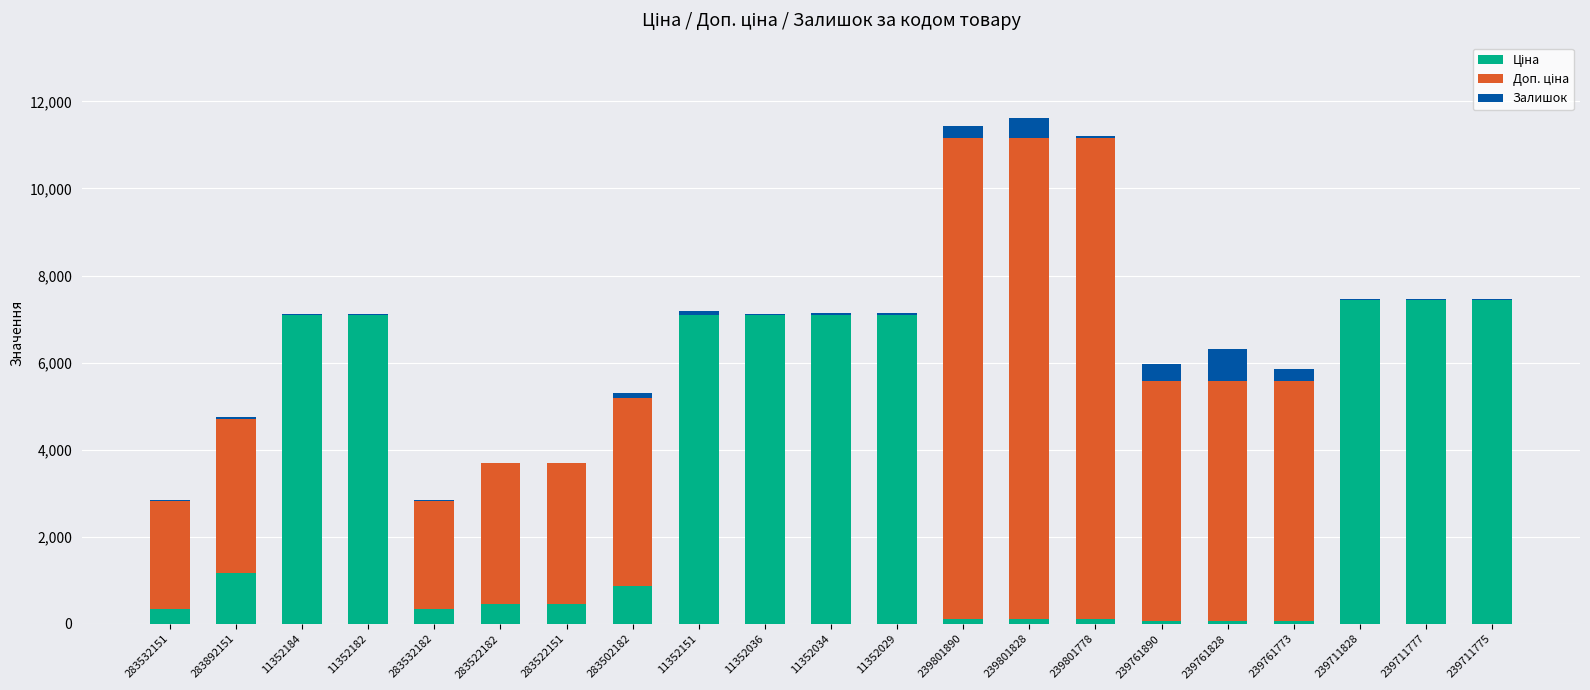

What is the average value of the Доп. ціна series?

3285.5